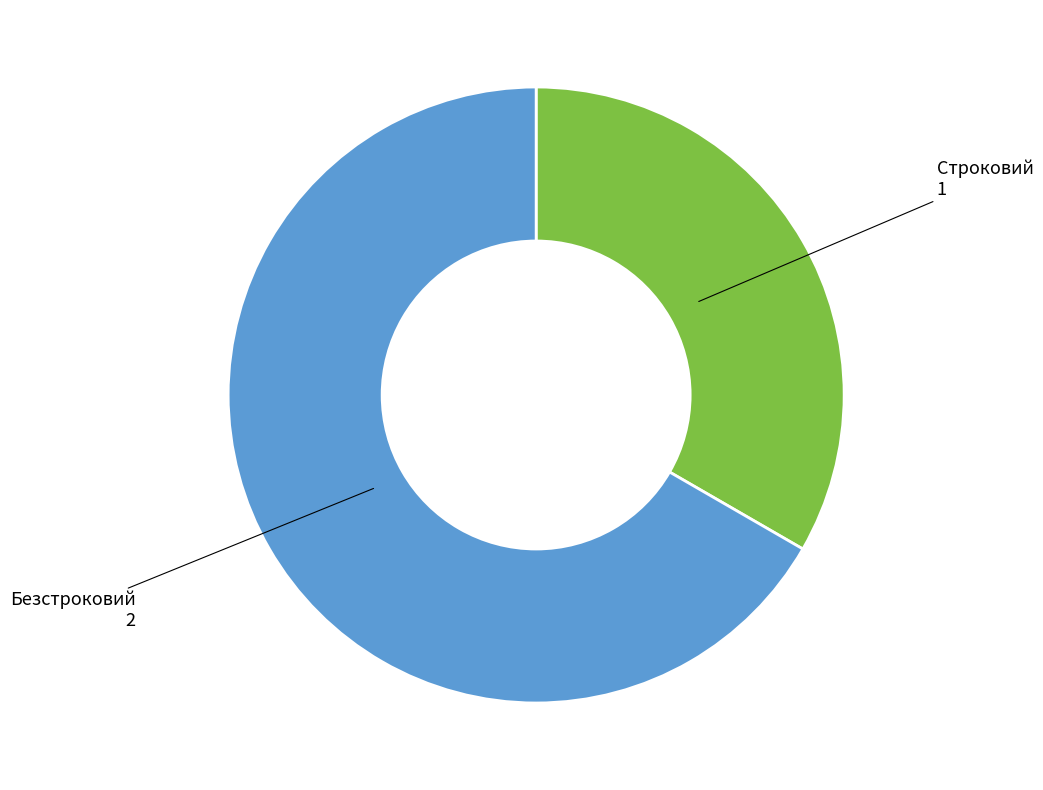

Is there a majority slice in this chart?

Yes